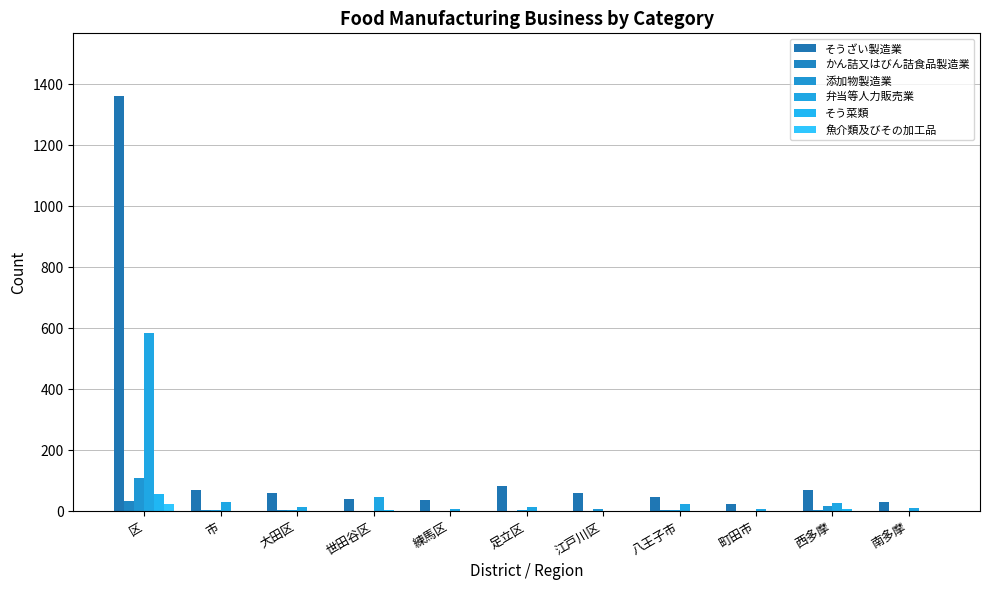

Rank the categories by そう菜類 value from highest to lowest.

区, 西多摩, 世田谷区, 足立区, 市, 大田区, 練馬区, 江戸川区, 八王子市, 町田市, 南多摩